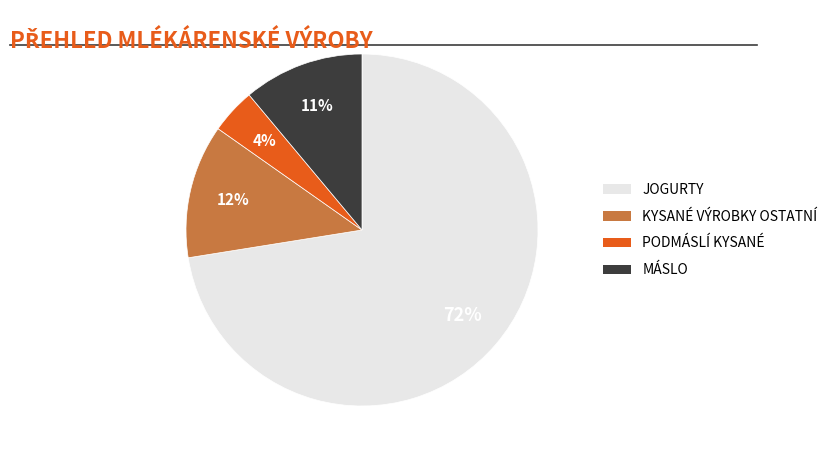

Is there a majority slice in this chart?

Yes